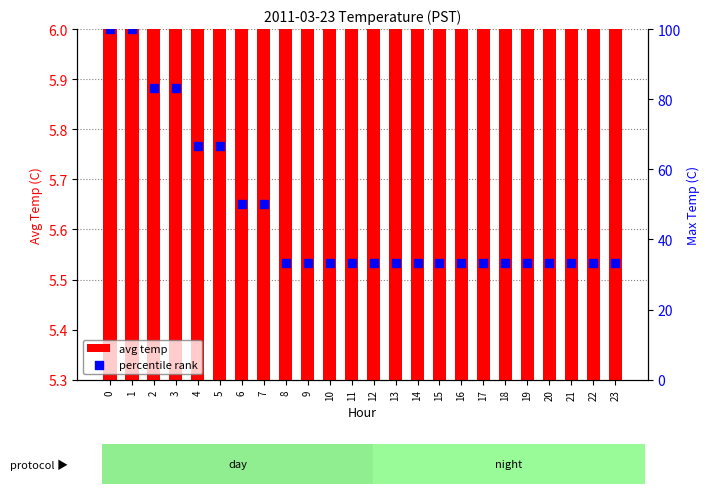

Which series has the largest total across all categories?

percentile rank